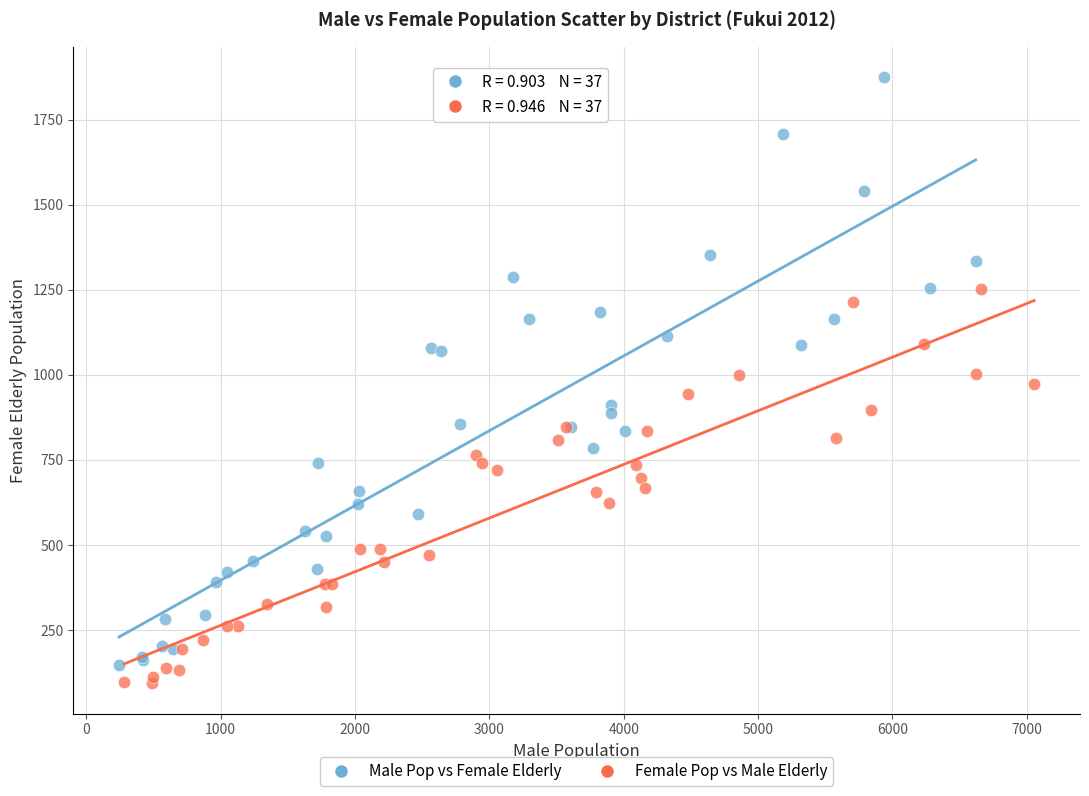

Which series reaches the maximum Y coordinate?

Male Pop vs Female Elderly